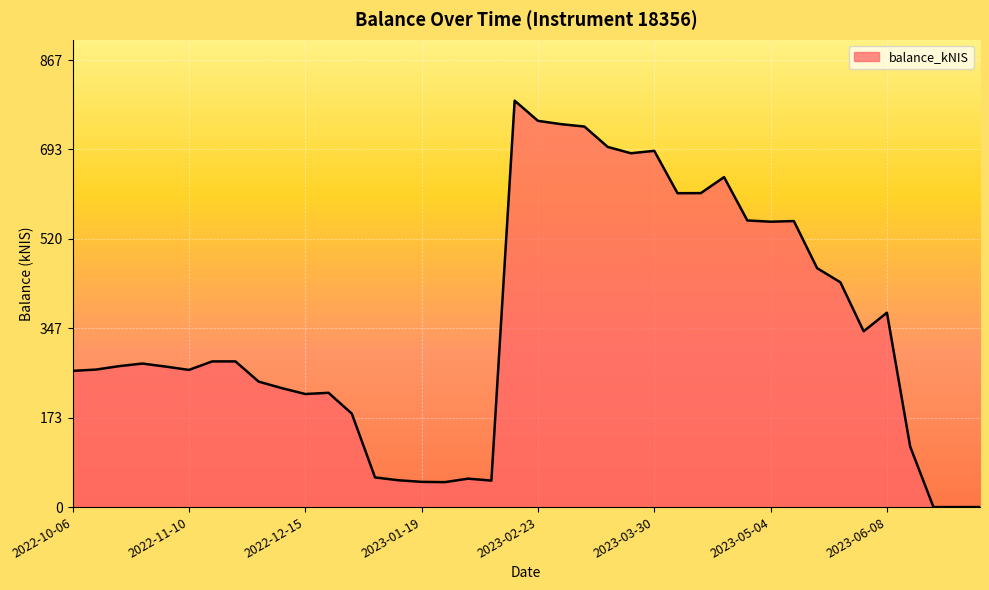

What is the maximum value shown in the chart?

787.9